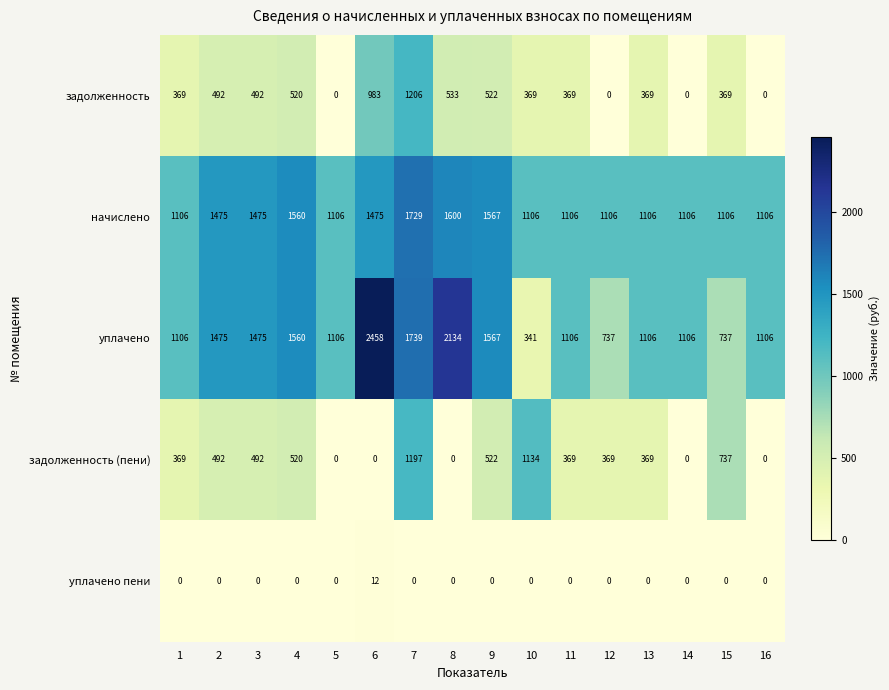

What is the maximum value for уплачено пени?

12